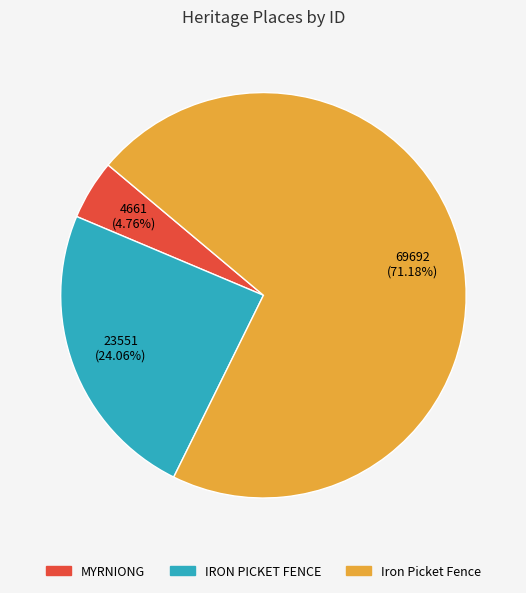

How many slices are in this pie chart?

3